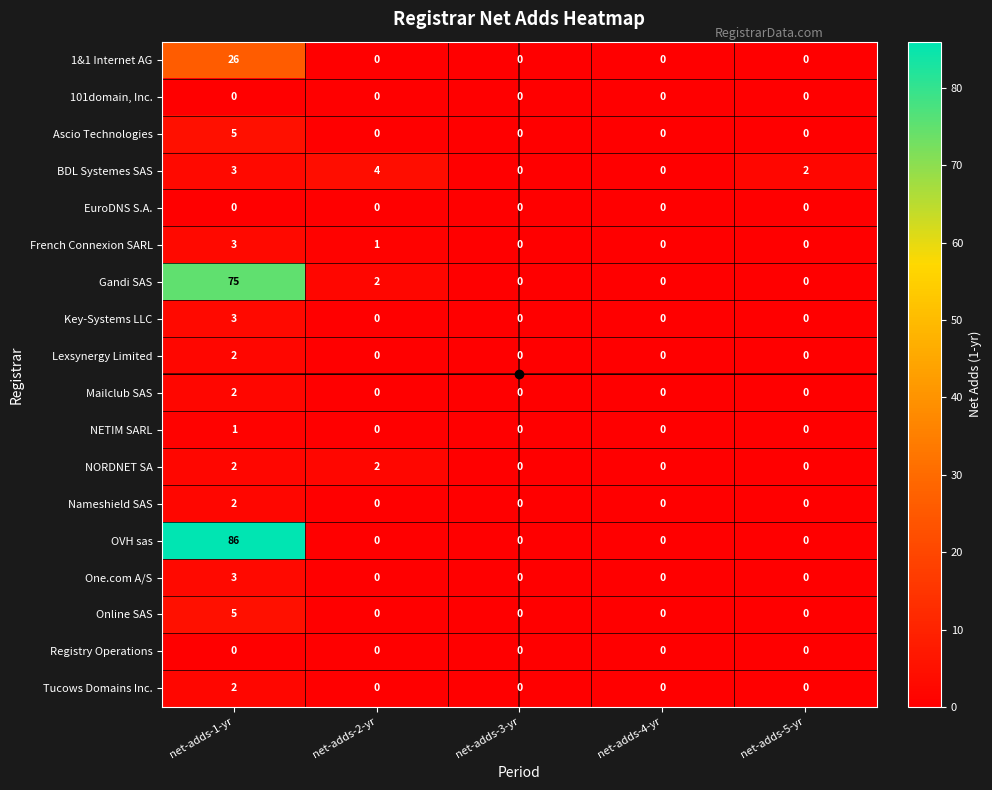

What is the maximum value for 1&1 Internet AG?

26